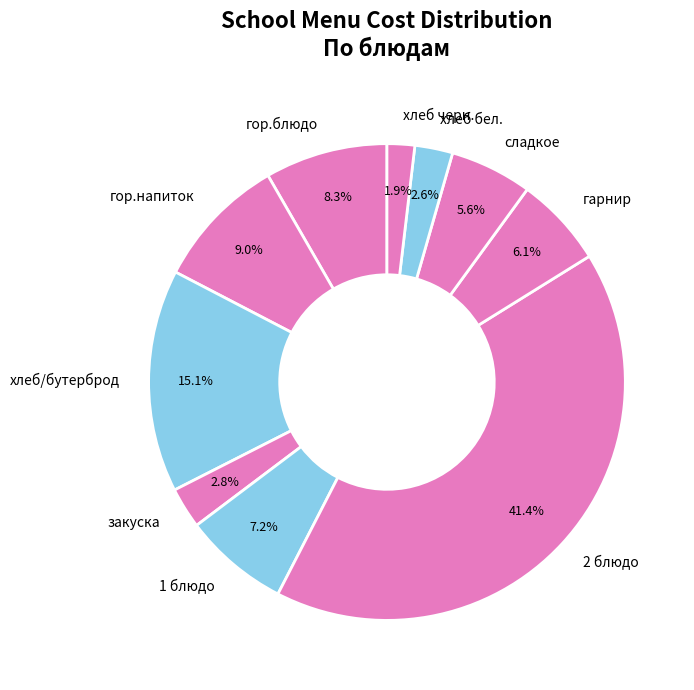

What is the ratio of the value at хлеб/бутерброд to the value at 2 блюдо?

0.4